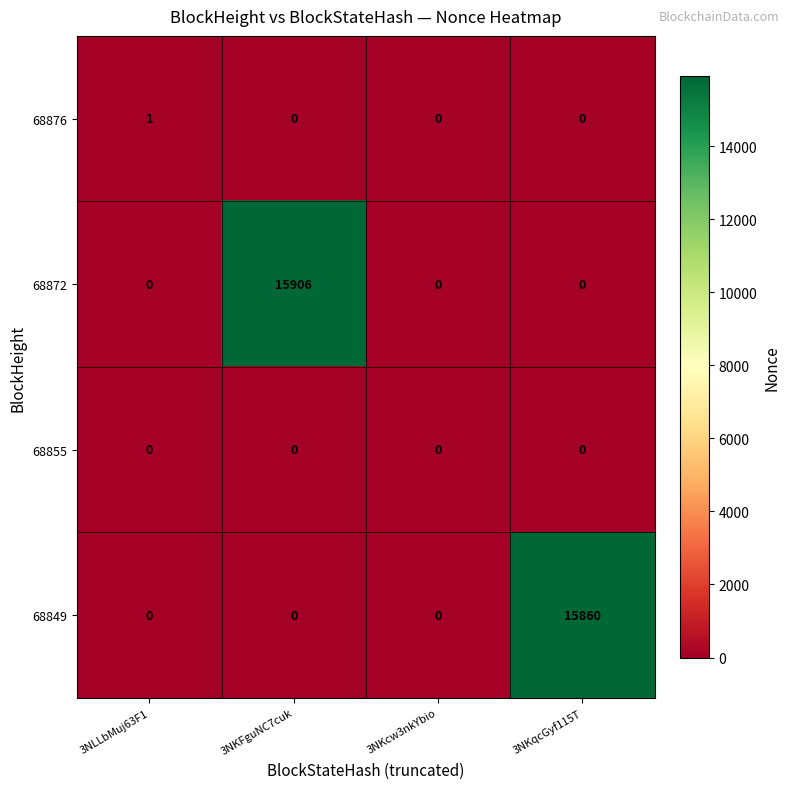

How many series are shown in this chart?

4